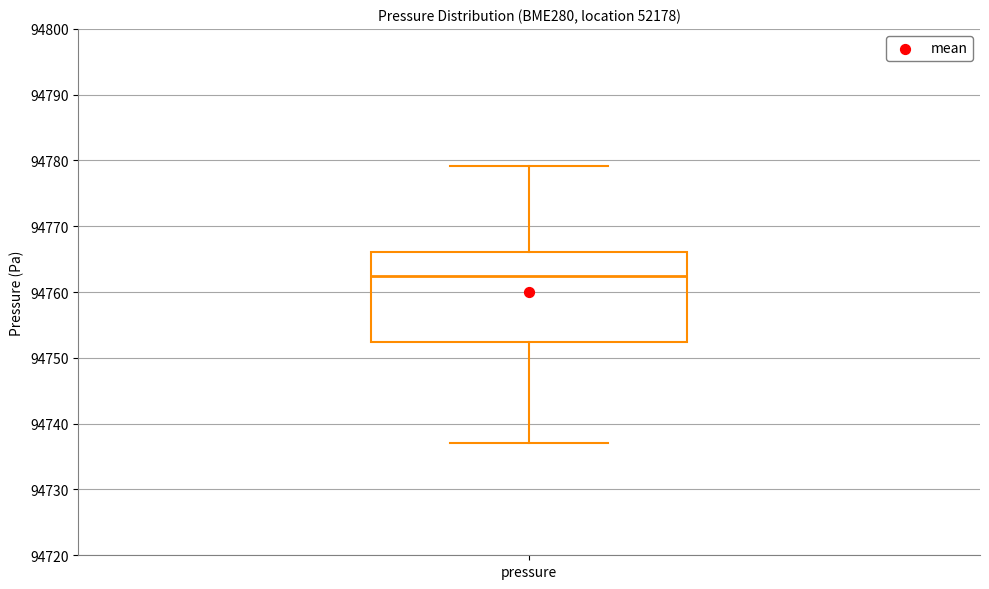

Where does the upper whisker of the box for pressure end on the y-axis? The values are not printed on the chart, so give them approximately, as read against the axis.

94779